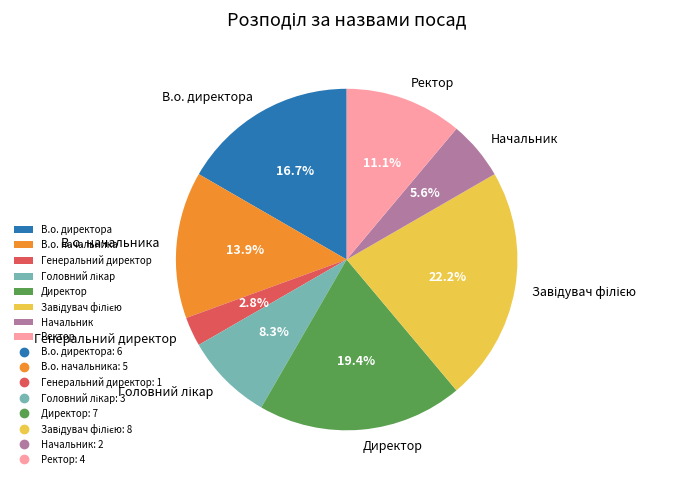

To the nearest percent, what is the average slice percentage?

12%